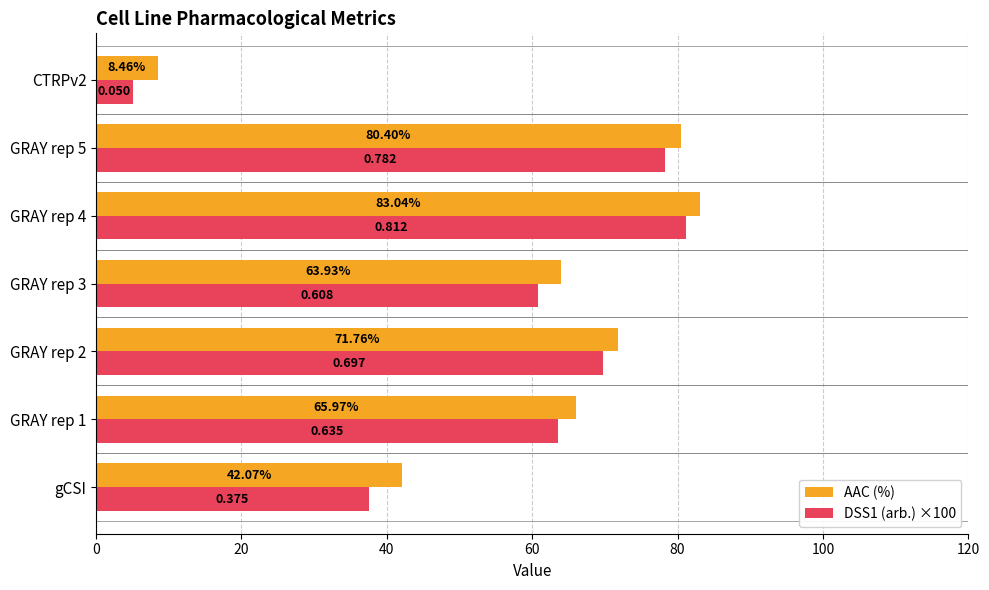

Which series has the largest total across all categories?

AAC (%)